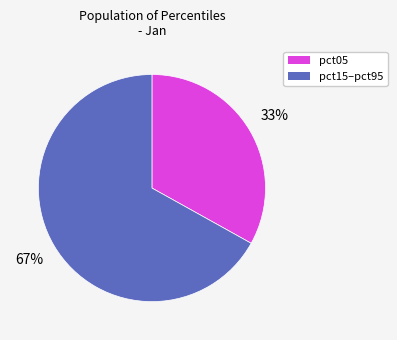

How many slices are in this pie chart?

2